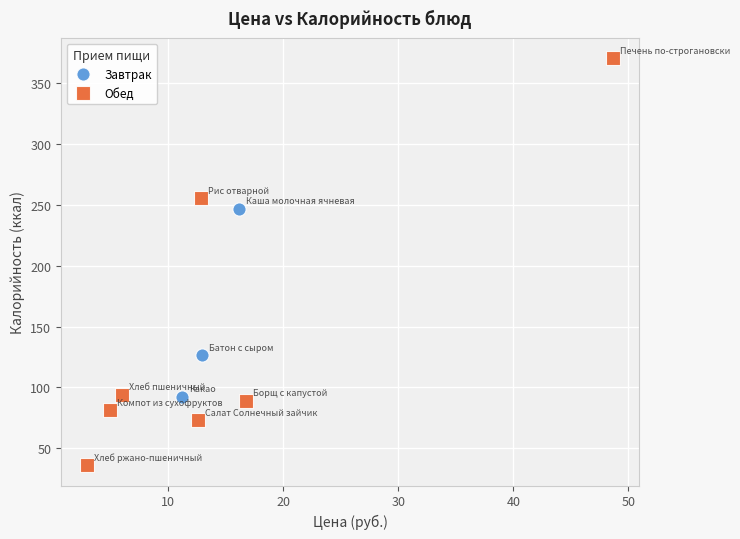

Which series has the widest spread of Y values?

Обед